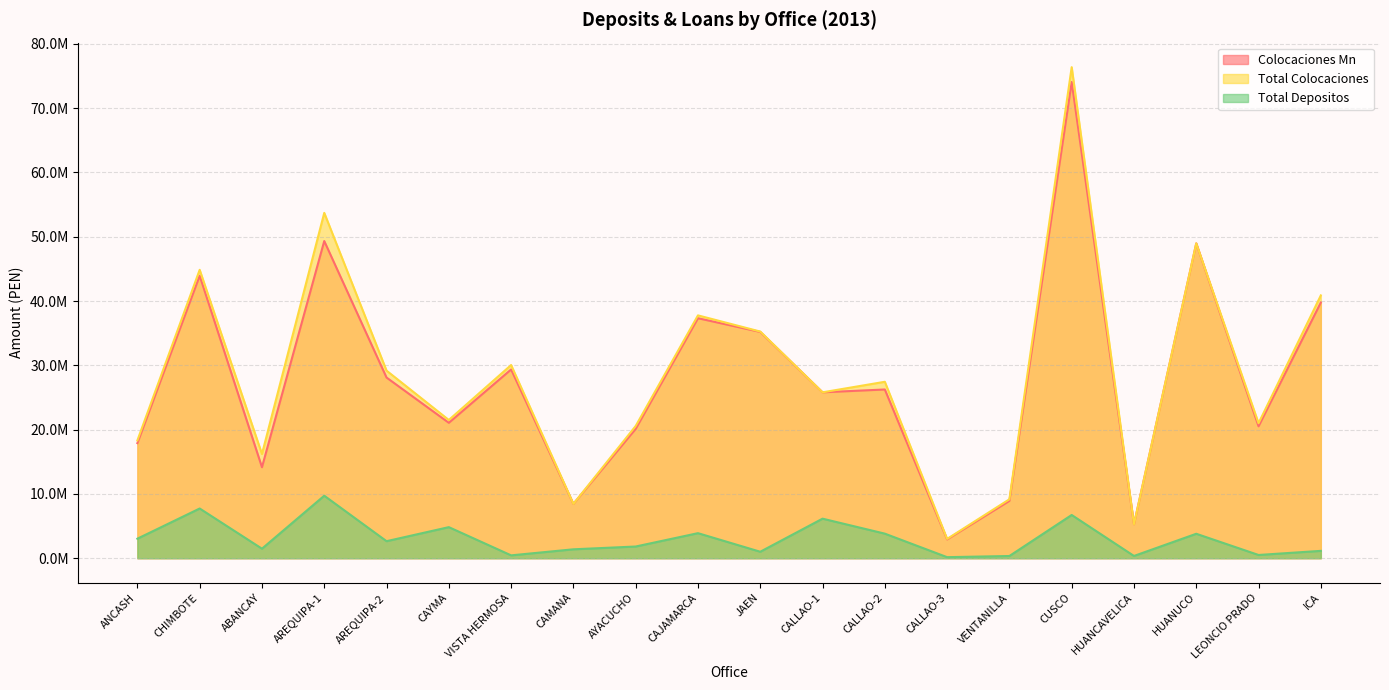

True or false: Total Depositos has a value of 144928.6 at HUANCAVELICA.

False